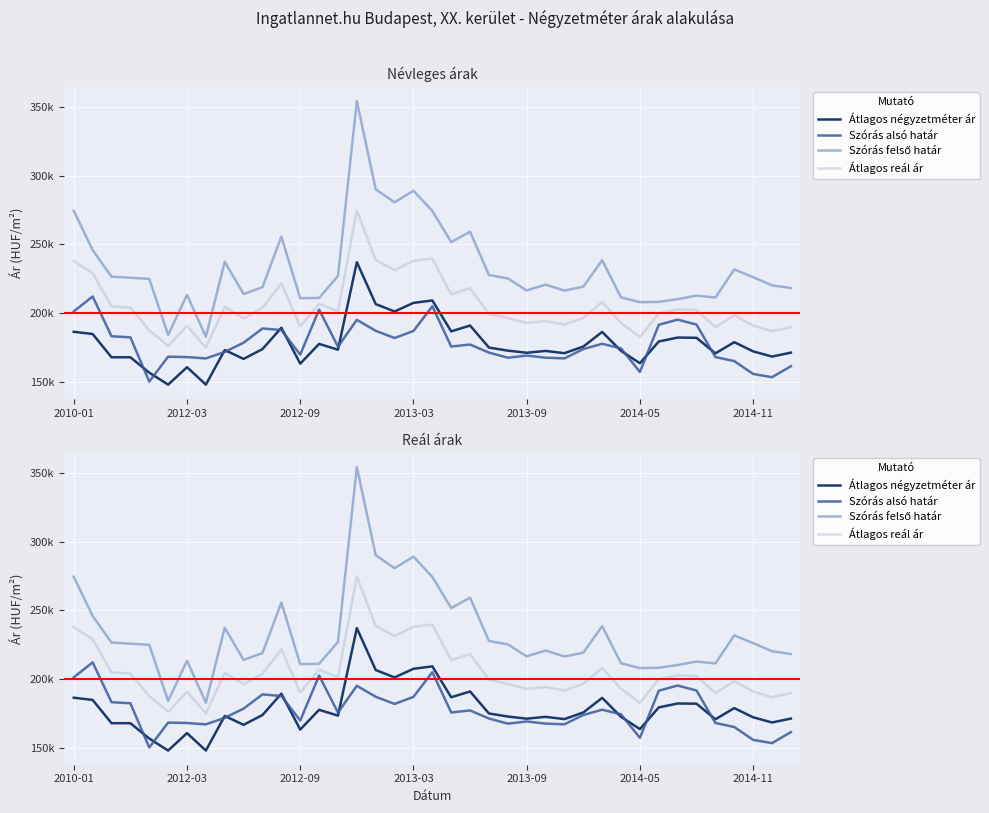

How many values in the Átlagos négyzetméter ár series exceed 173403?

19